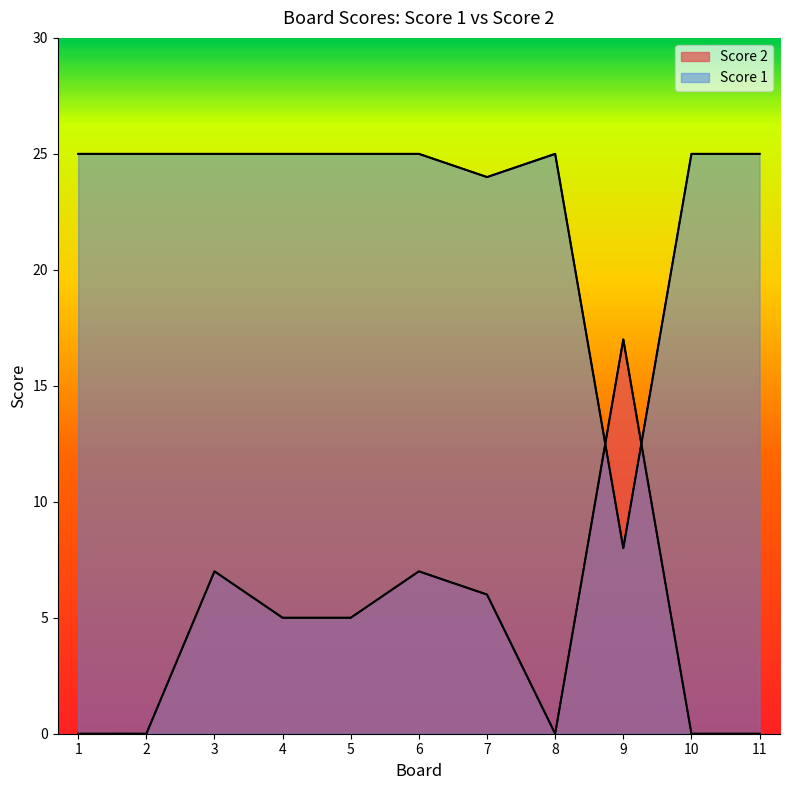

True or false: Score 2 has a value of 11 at 1.

False